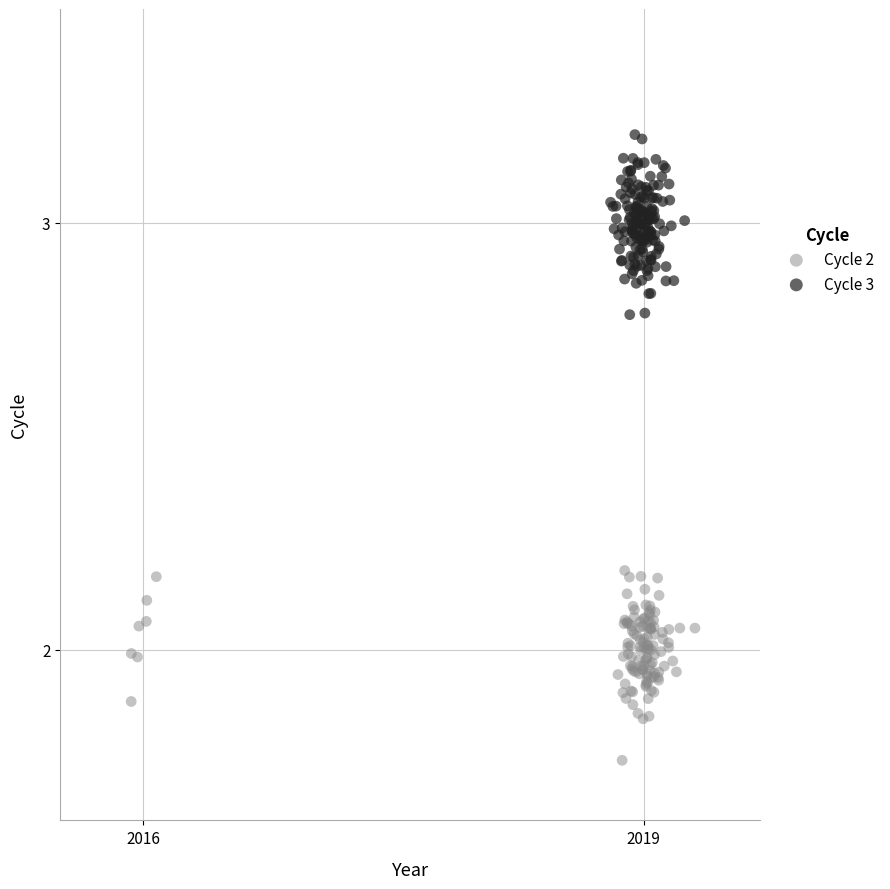

Which series contains the lowest Y value?

Cycle 2